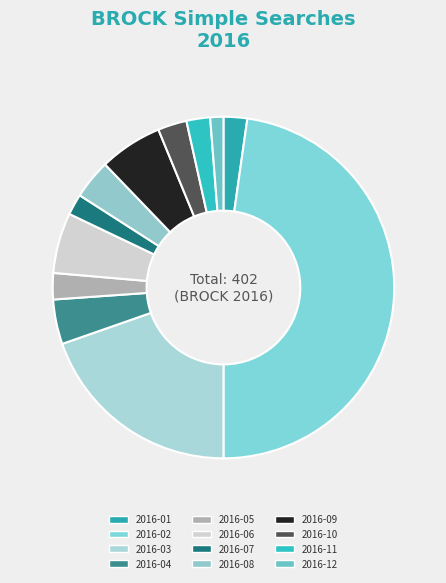

To the nearest percent, what is the average slice percentage?

8%